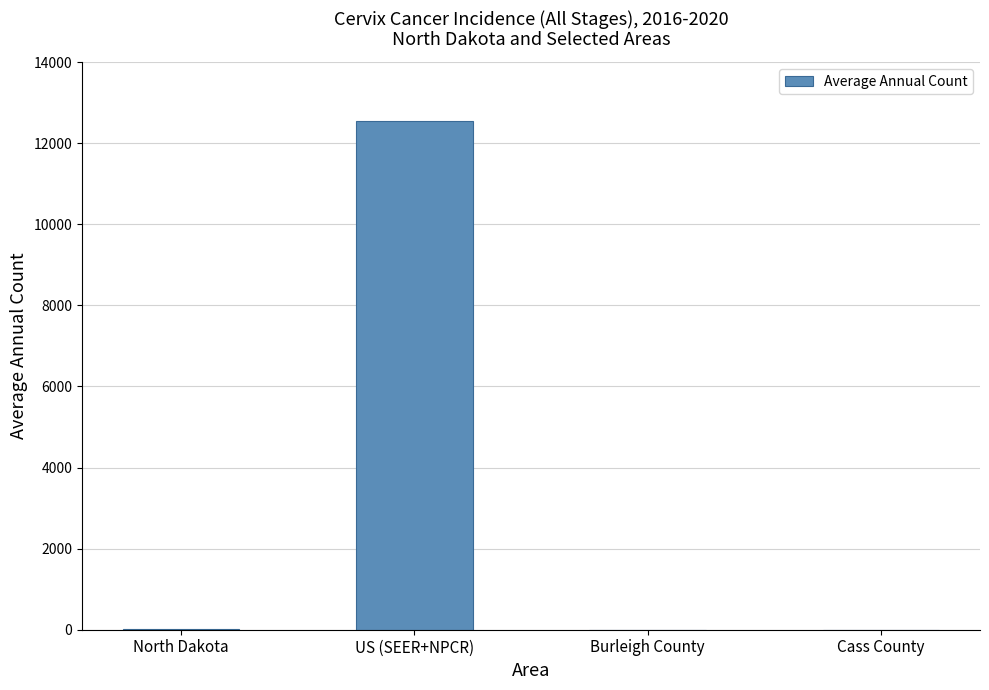

What is the average value?

3146